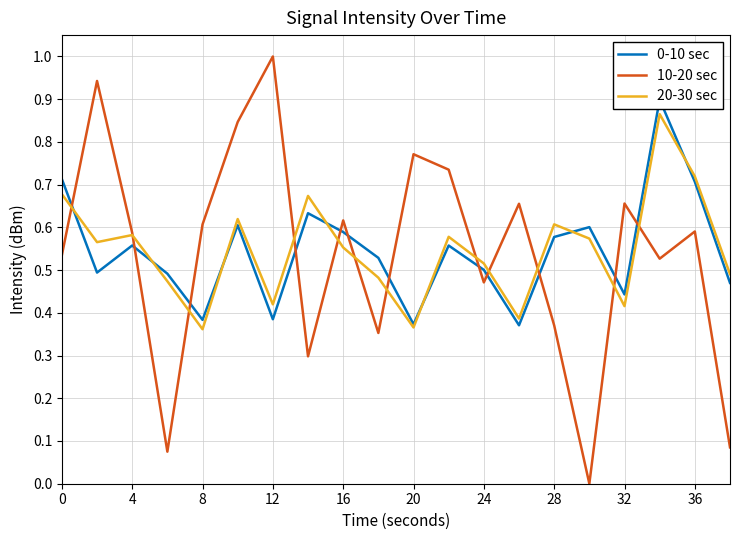

True or false: 20-30 sec has a value of 0.3 at 4.

False